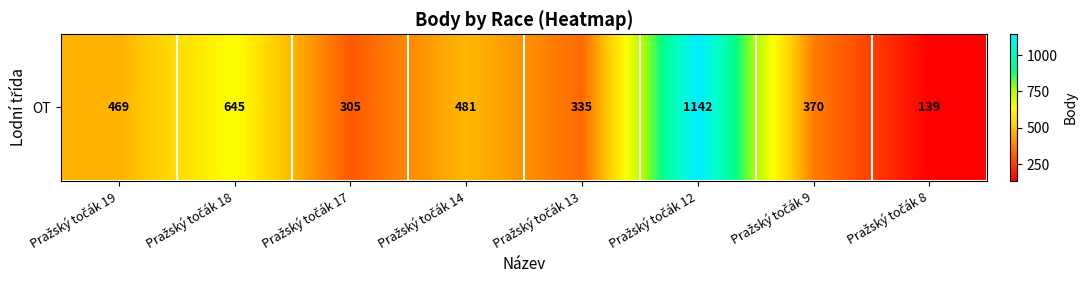

What is the difference between the second highest and second lowest values?

340